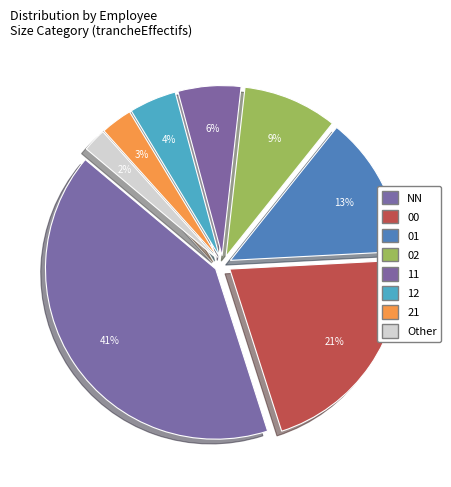

What is the ratio of the value at NN to the value at 02?

4.6